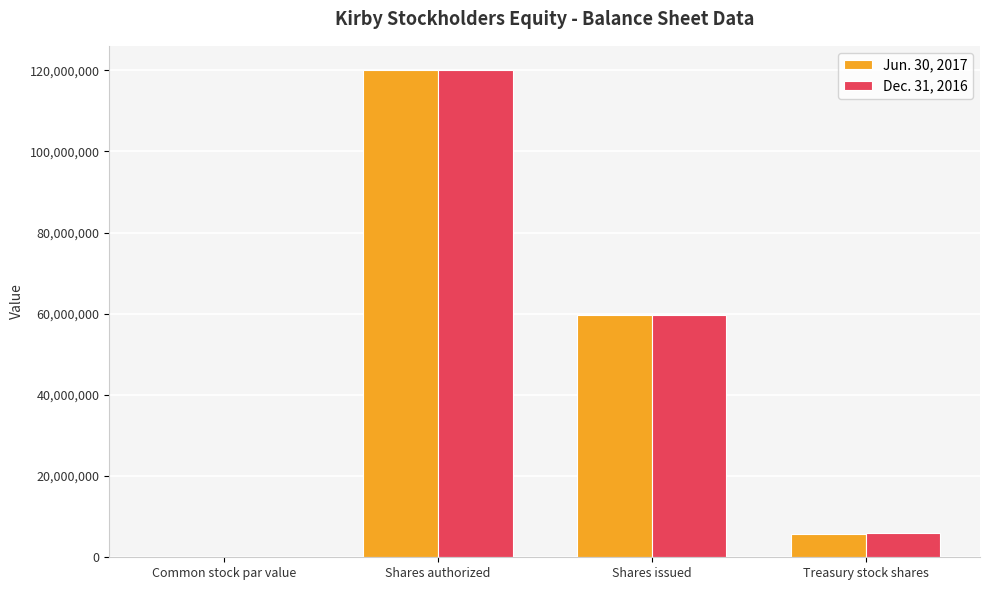

Which label corresponds to the largest value in the chart?

Shares authorized